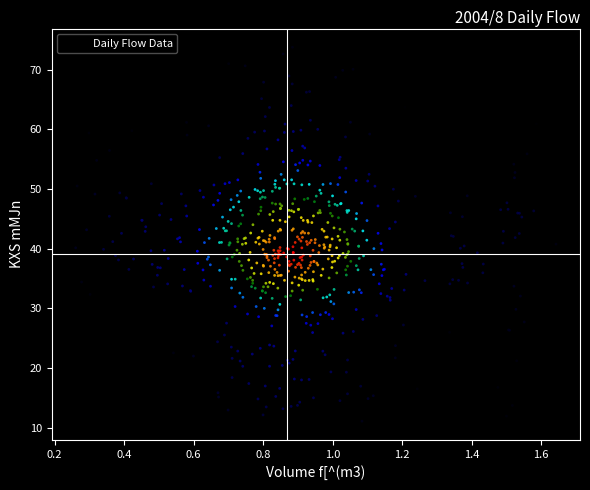

What is the range of Y values (max minus min)?

62.6